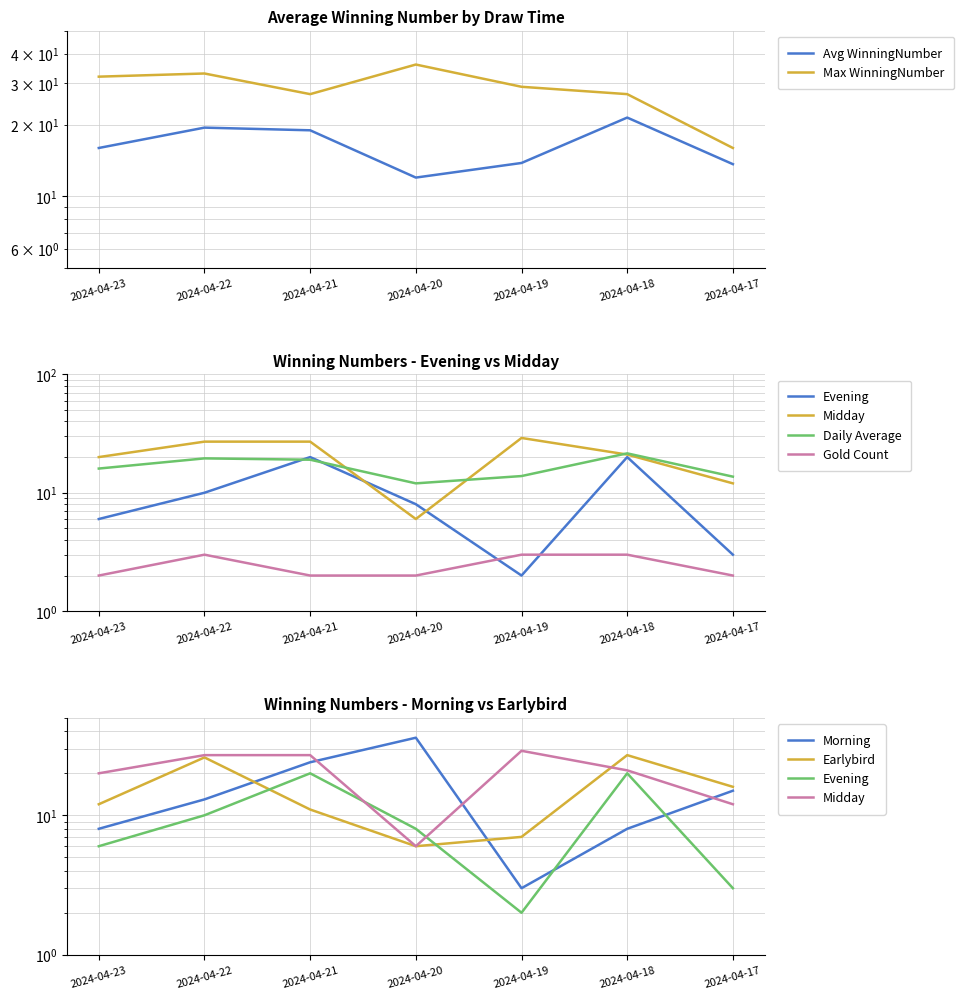

Rank the series by their maximum value, from lowest to highest.

Gold Count, Avg WinningNumber, Max WinningNumber